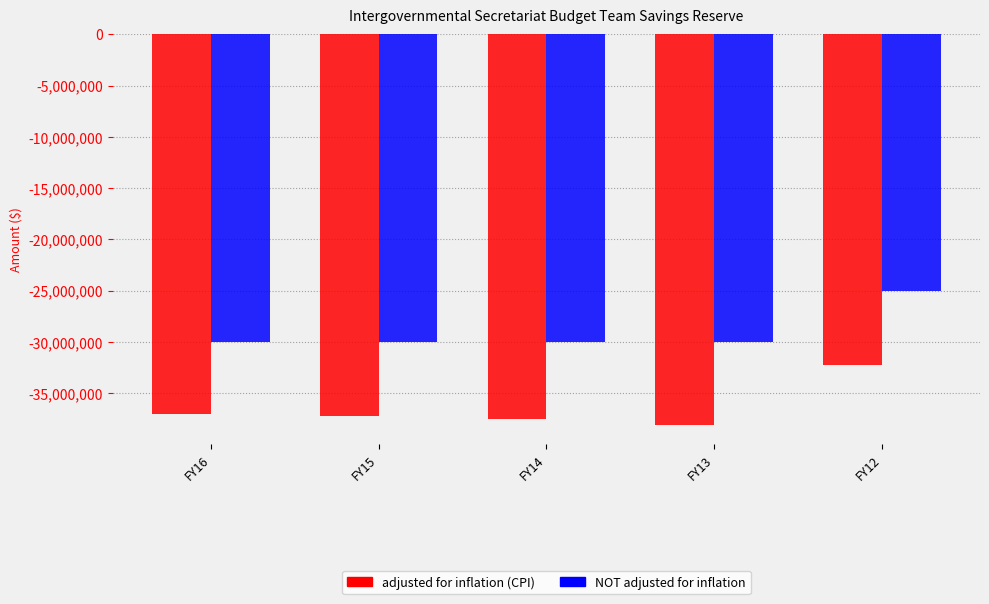

Reading right to left, what are all the values shown in this chart?

adjusted for inflation (CPI): -32275355	-38088481	-37504922	-37238472	-36992683
NOT adjusted for inflation: -25000000	-30000000	-30000000	-30000000	-30000000